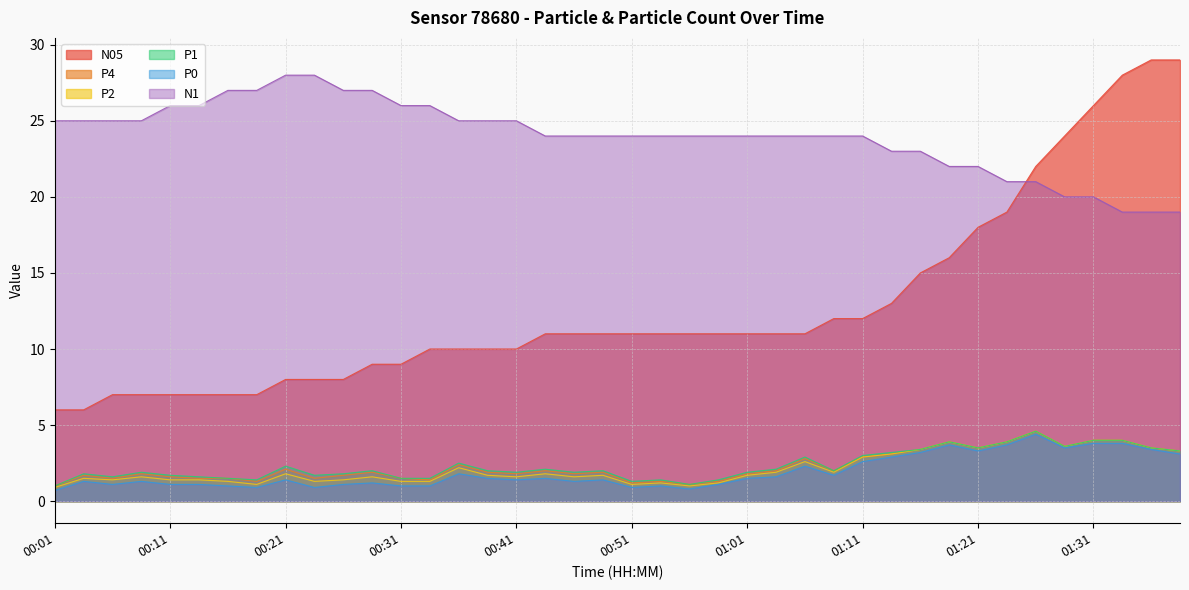

How many values in the N1 series exceed 24?

17